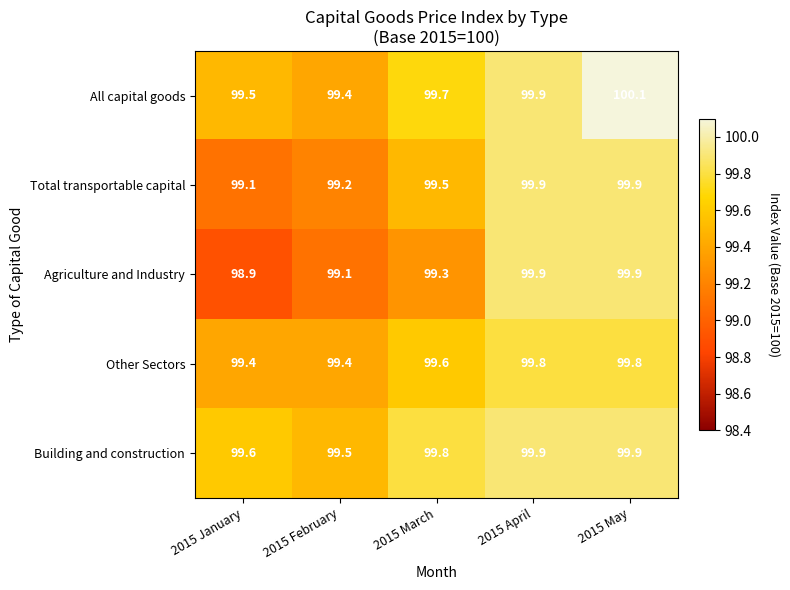

Which series has the largest total across all categories?

Building and construction